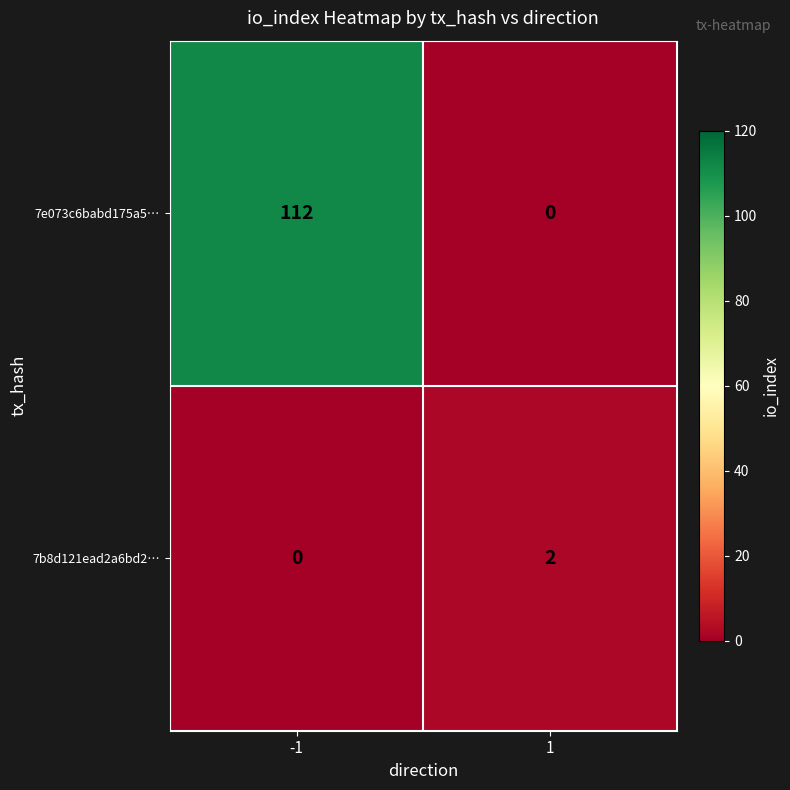

Rank the series by their average value, from lowest to highest.

7b8d121ead2a6bd2…, 7e073c6babd175a5…